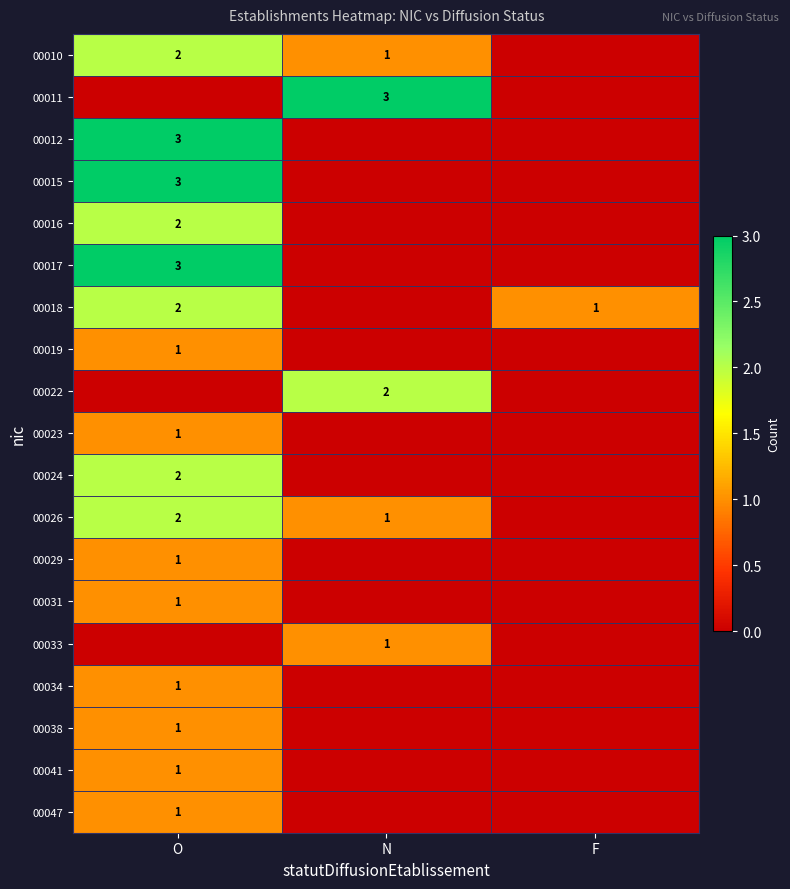

The value of 00041 at O is 2. True or false?

False